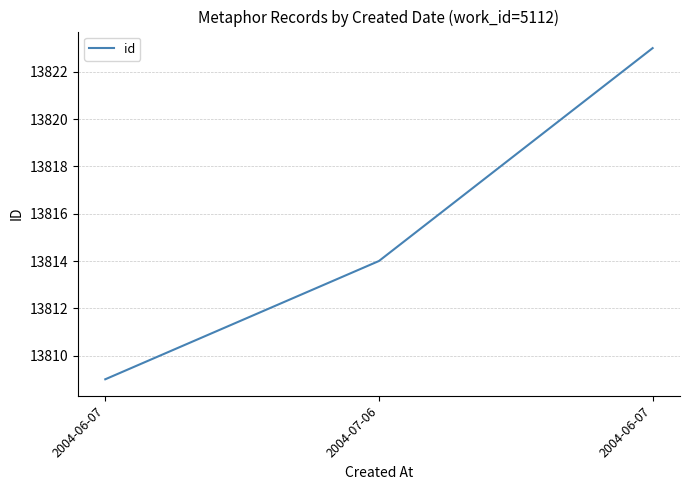

How many lines are shown in the chart?

1